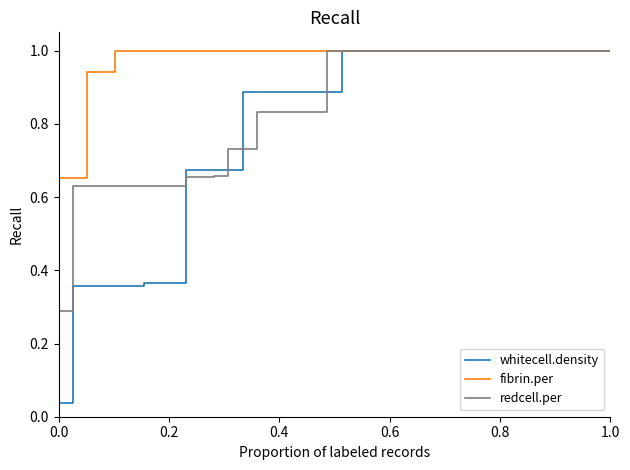

Which series has the largest total across all categories?

fibrin.per